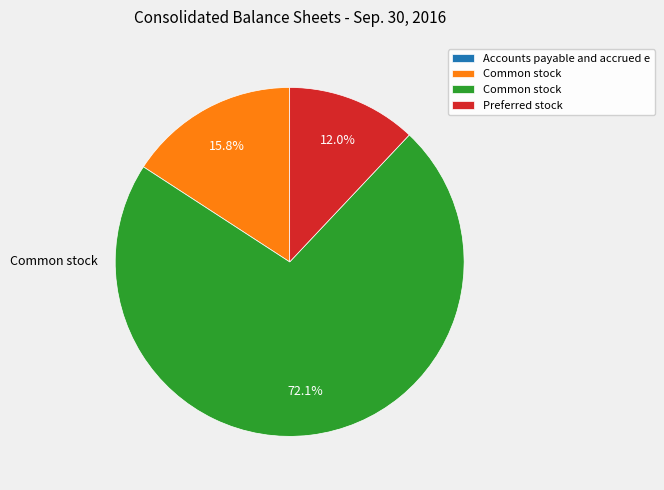

Is there a majority slice in this chart?

Yes